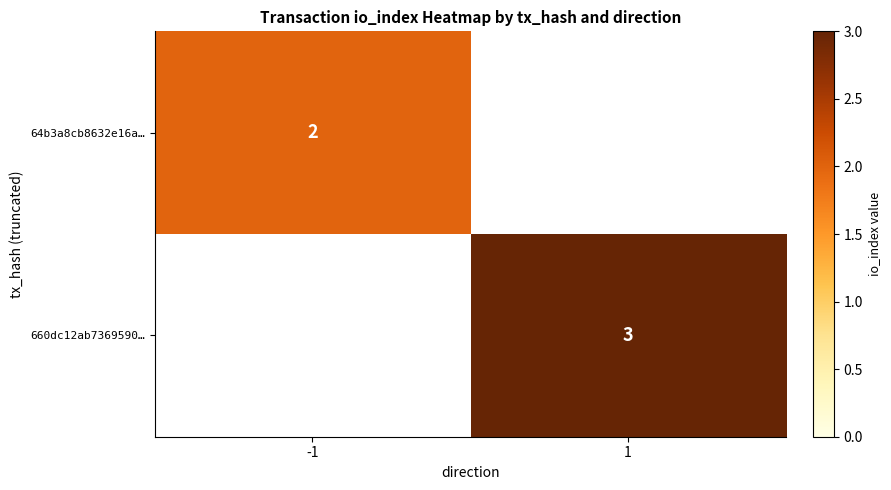

What is the greatest value displayed?

3.0